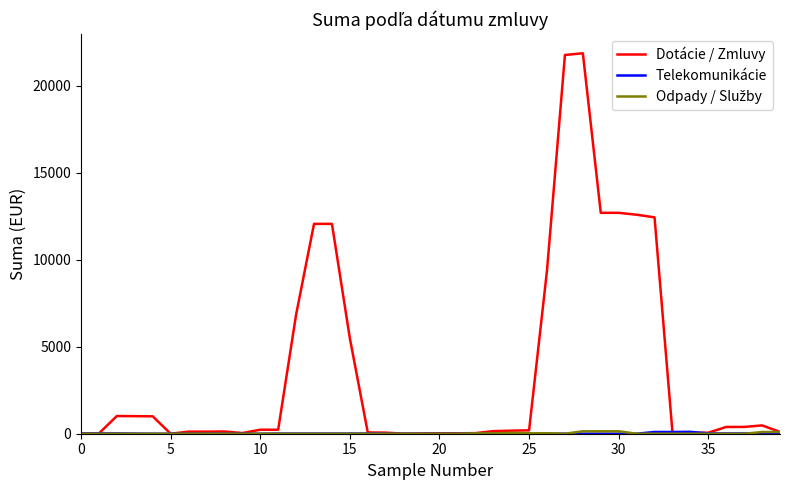

Which series has the widest spread of values?

Dotácie / Zmluvy